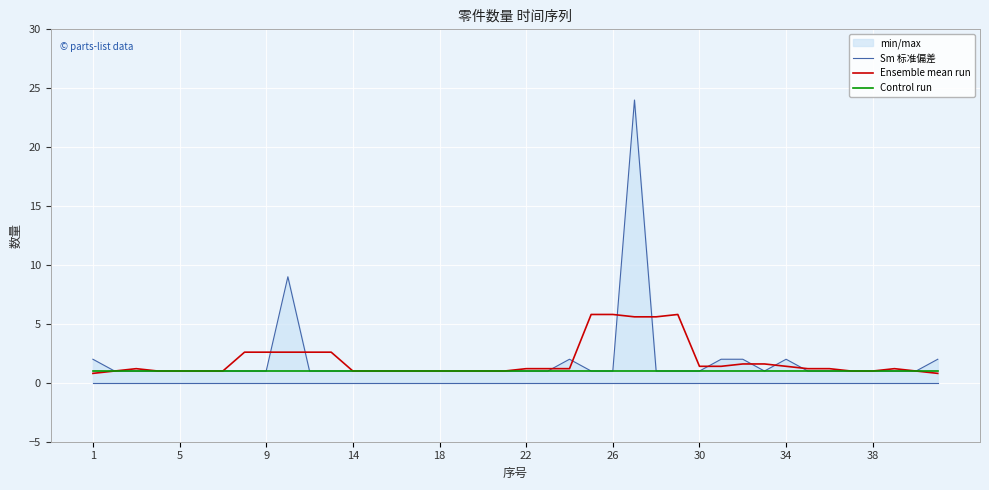

What is the approximate value of Control run at 22?

1.0